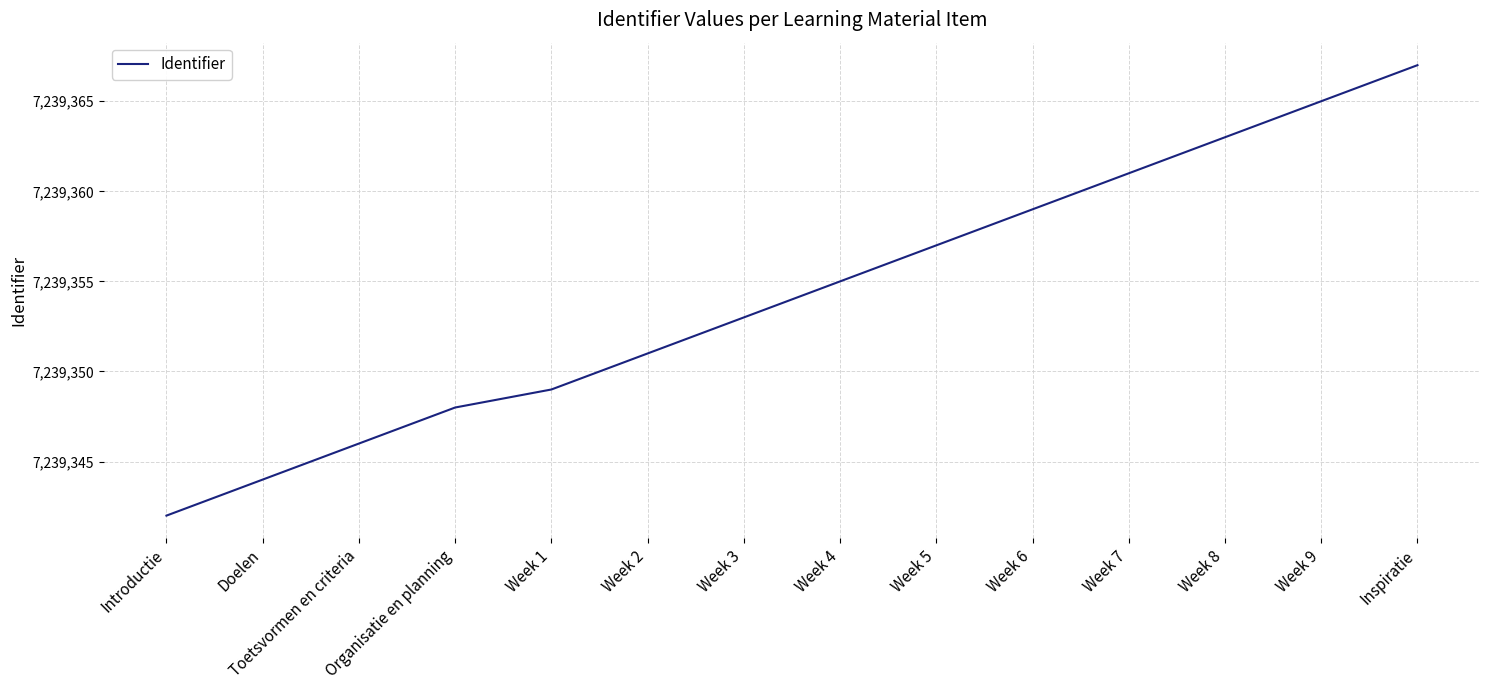

Reading left to right, transcribe all the data shown in this chart.

7239342	7239344	7239346	7239348	7239349	7239351	7239353	7239355	7239357	7239359	7239361	7239363	7239365	7239367